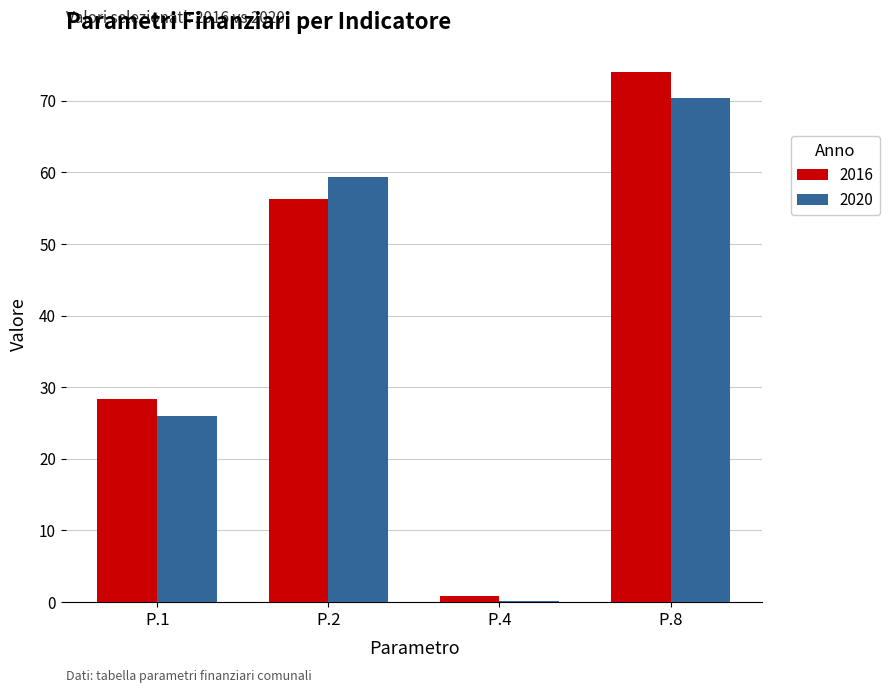

What is the highest value of the 2016 series?

74.1